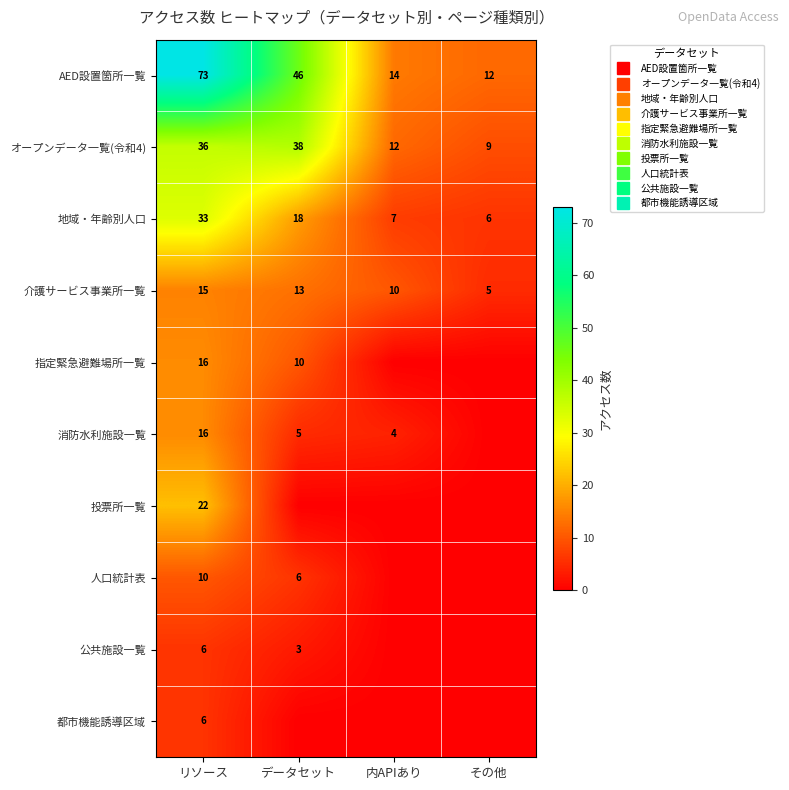

Rank the series at 内APIあり from lowest to highest value.

指定緊急避難場所一覧, 投票所一覧, 人口統計表, 公共施設一覧, 都市機能誘導区域, 消防水利施設一覧, 地域・年齢別人口, 介護サービス事業所一覧, オープンデータ一覧(令和4), AED設置箇所一覧